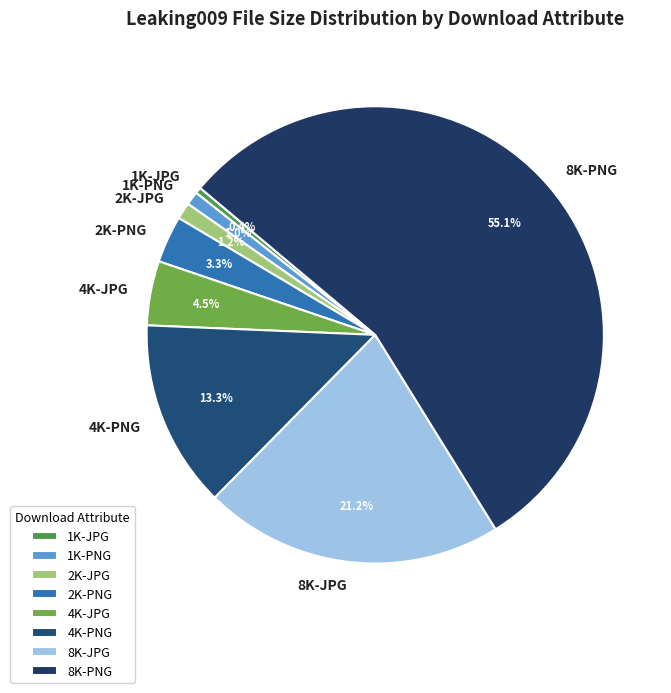

True or false: 8K-JPG accounts for 21% of the total.

True